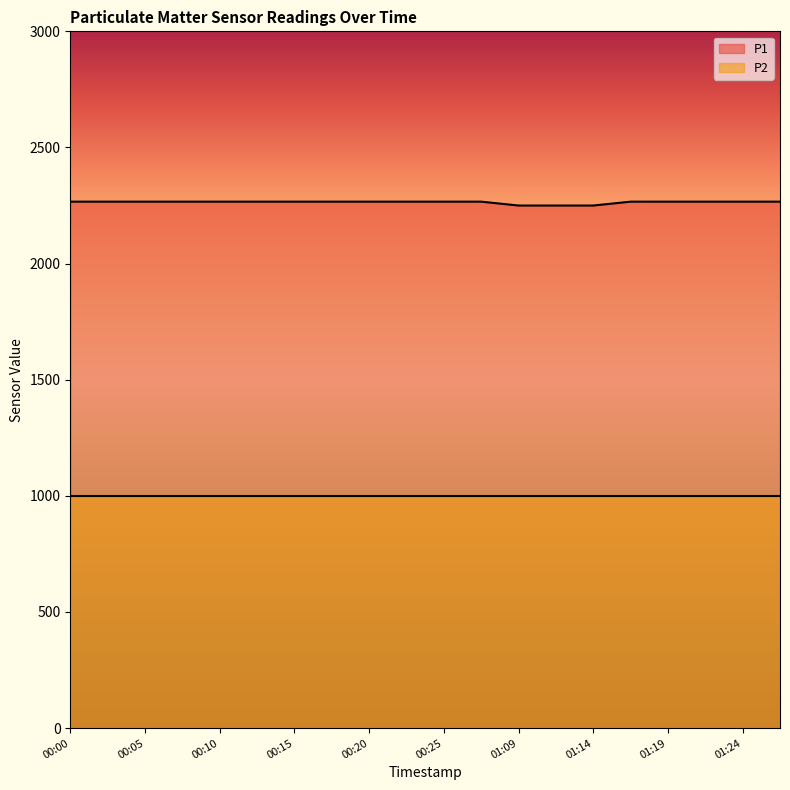

Which category has the highest value across all series?

00:00